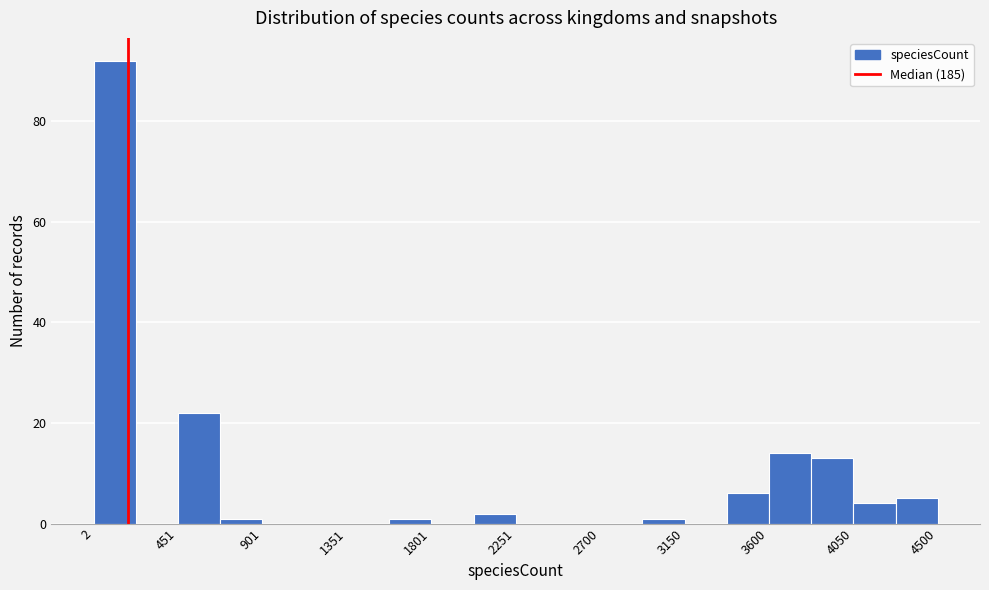

Reading left to right, list every bar in this chart as the range it spans on the x-axis followed by its height. Neither the bar edges nor the heights are printed on the chart, so give them approximately, as read against the axes.

0 to 250: 92
250 to 450: 0
450 to 700: 22
700 to 900: under 2
900 to 1150: 0
1150 to 1350: 0
1350 to 1600: 0
1600 to 1800: under 2
1800 to 2050: 0
2050 to 2250: 2
2250 to 2500: 0
2500 to 2700: 0
2700 to 2950: 0
2950 to 3150: under 2
3150 to 3400: 0
3400 to 3600: 6
3600 to 3850: 14
3850 to 4050: 14
4050 to 4300: 4
4300 to 4500: 6